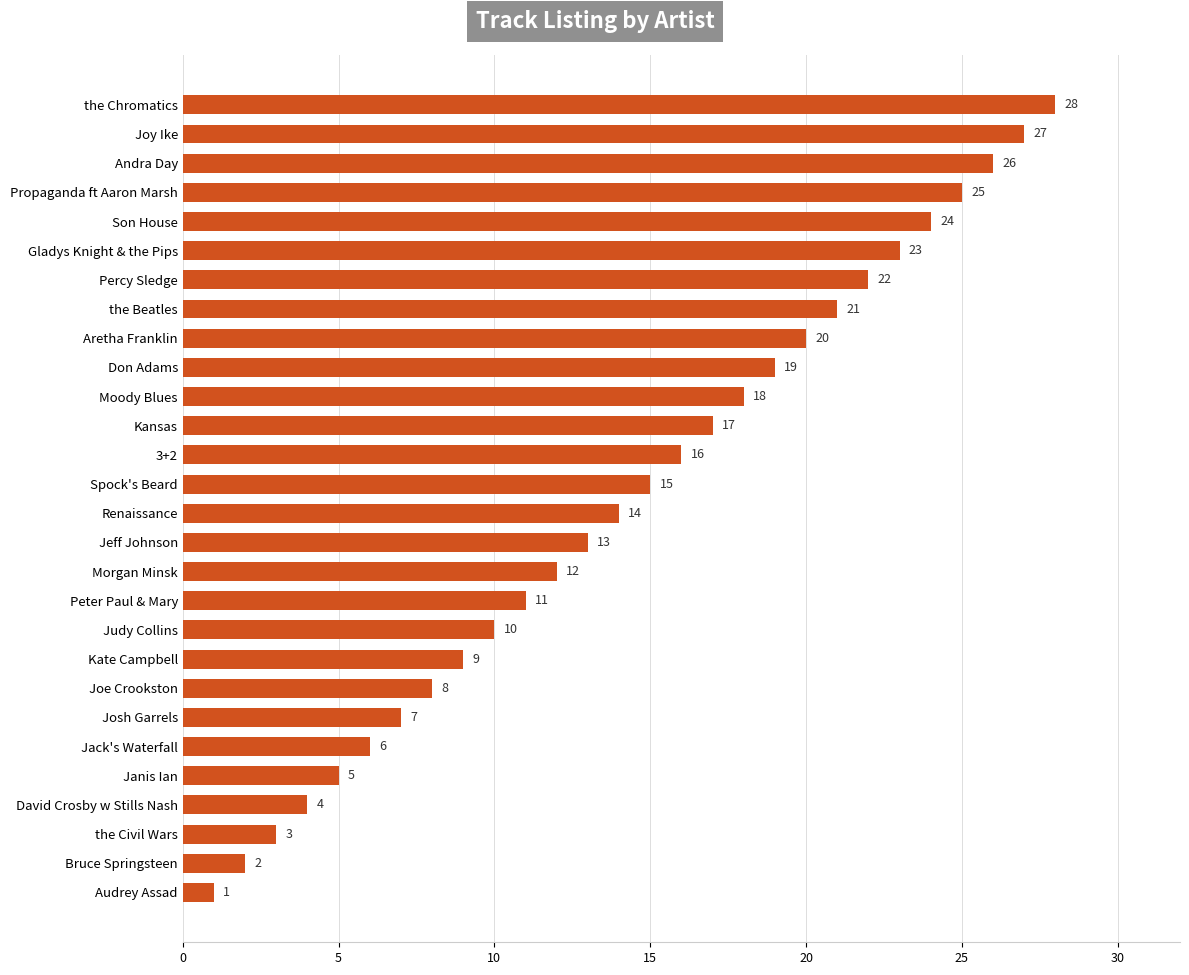

How many bars are there in total?

28